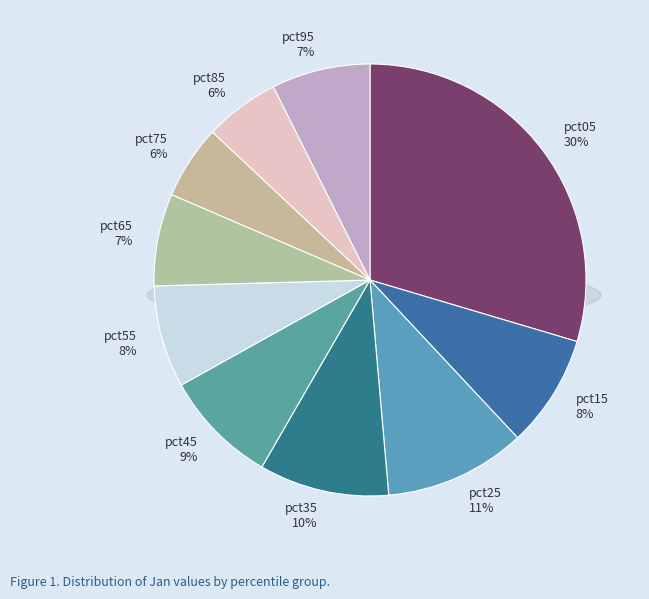

Combined, do pct65 and pct85 account for over 50%?

No